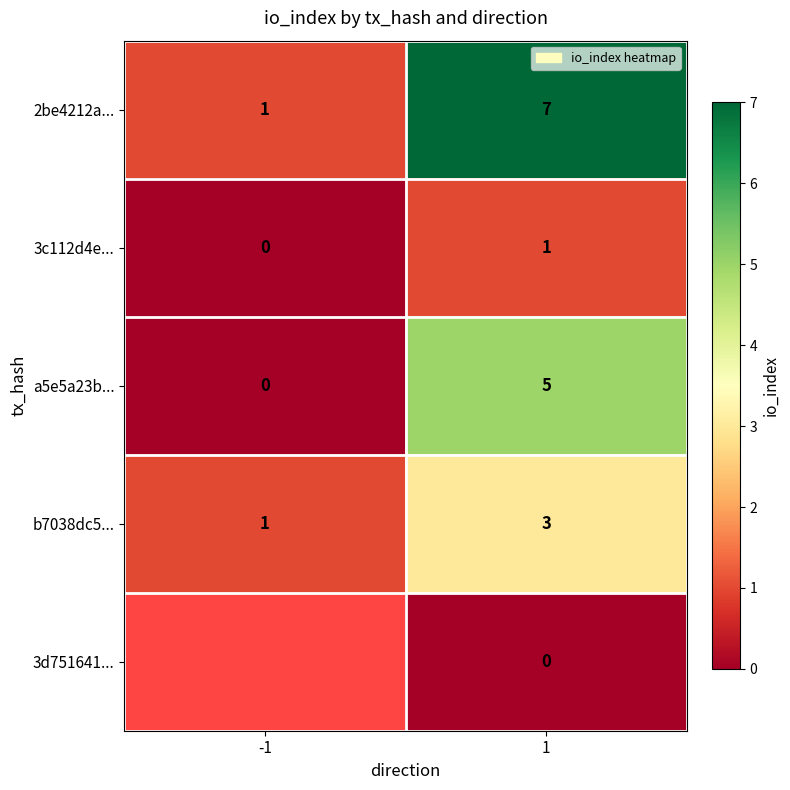

Between -1 and 1, which is larger?

1